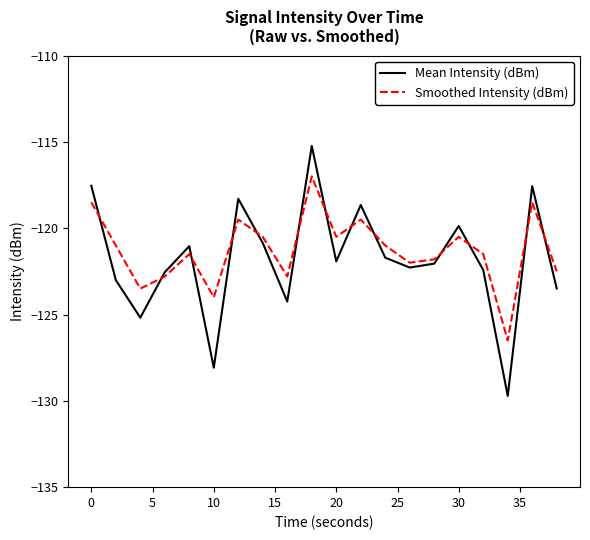

How many times do Smoothed Intensity (dBm) and Mean Intensity (dBm) cross each other?

13